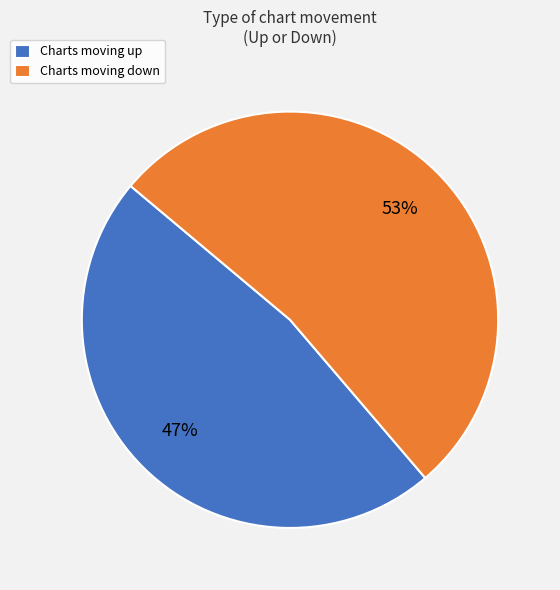

Combined, do Charts moving up and Charts moving down account for over 50%?

Yes